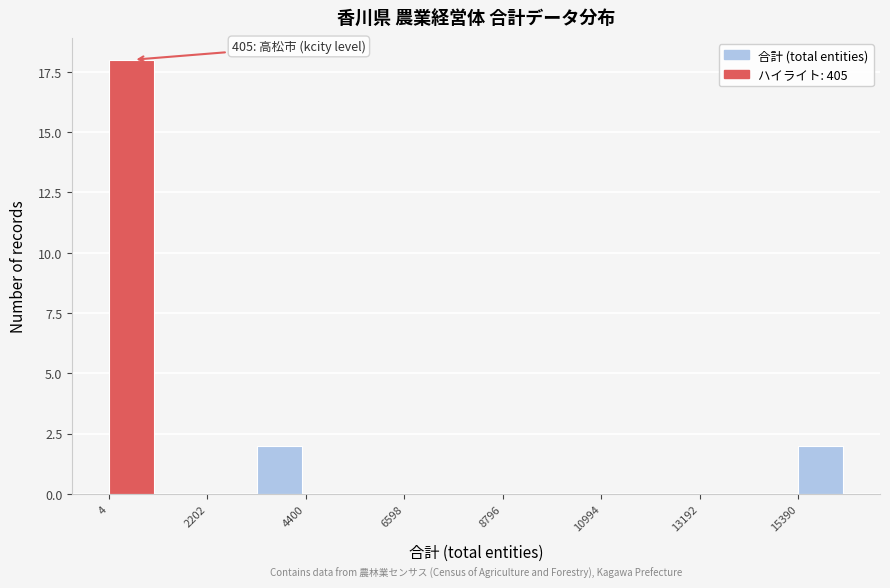

Read against the x-axis, roughly where is the centre of the tallest bar?

500